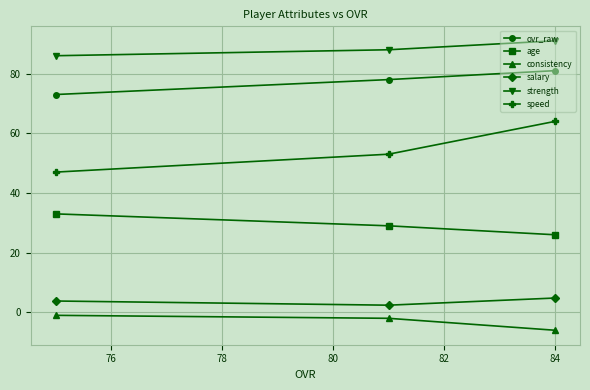

What is the average value of the consistency series?

-3.0